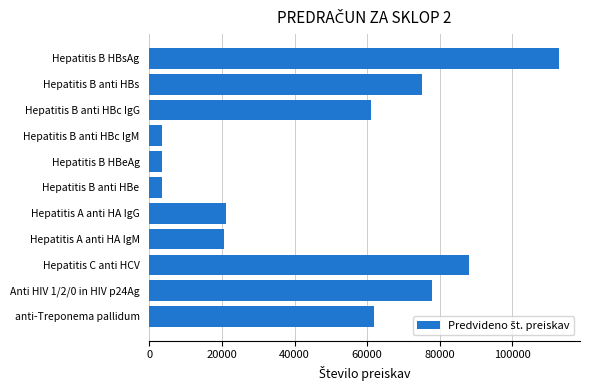

What is the average value?

48118